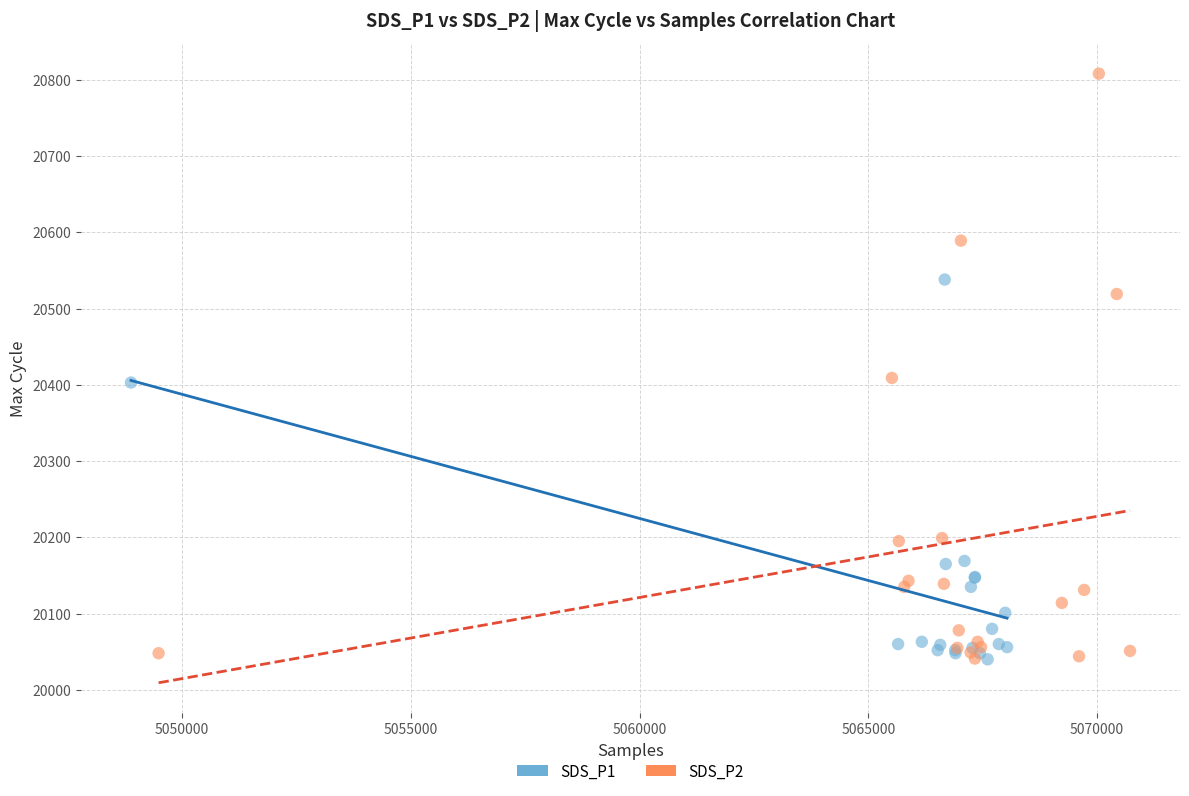

What are all the series names shown in the legend?

SDS_P1, SDS_P2